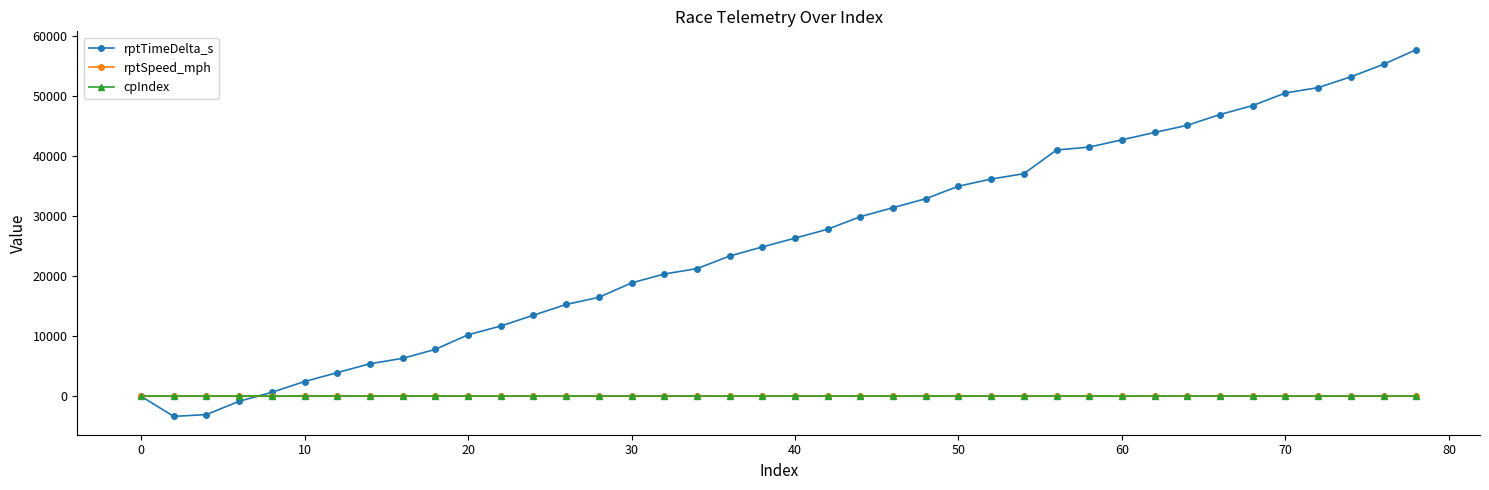

Count the number of categories in the chart.

40